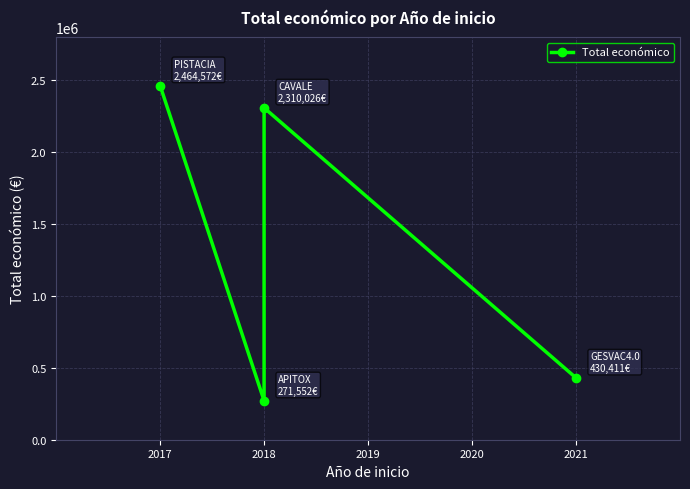

Which has a higher value, 2017 or 2021?

2017